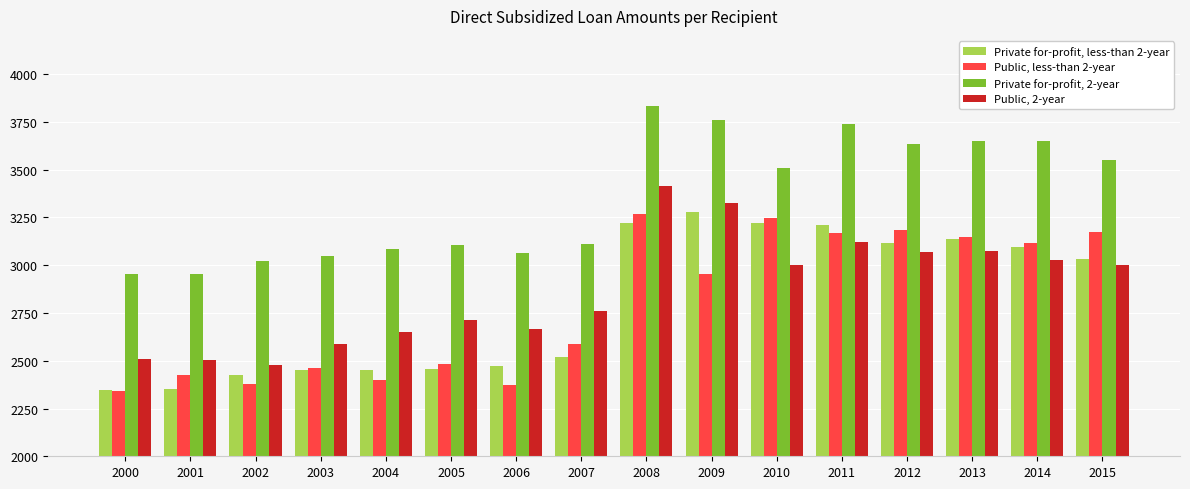

What is the difference between the Public, less-than 2-year values at 2009 and 2001?

529.8